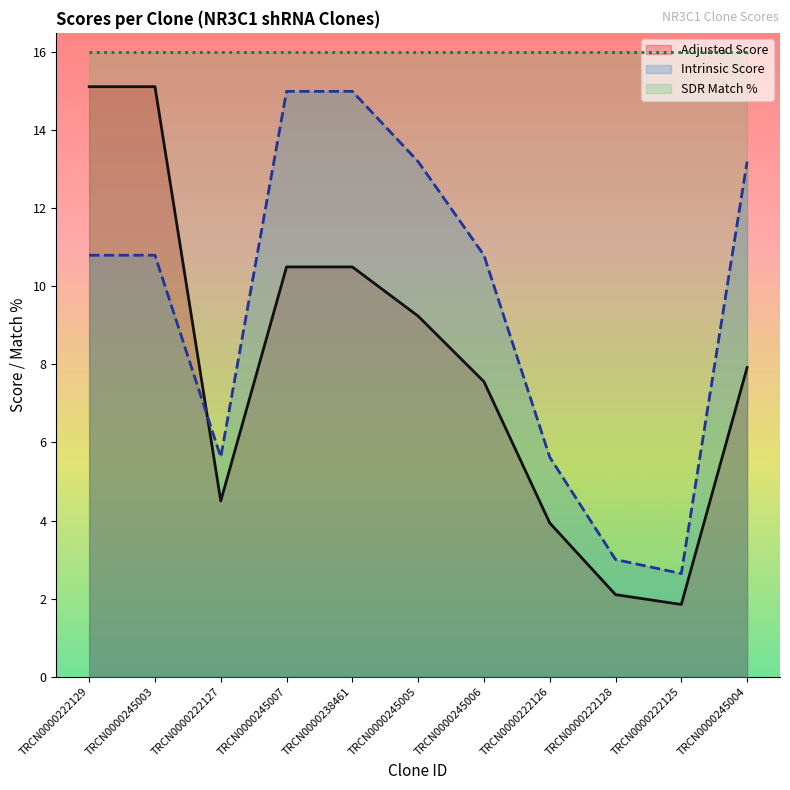

At which label is Intrinsic Score closest to 8?

TRCN0000222127